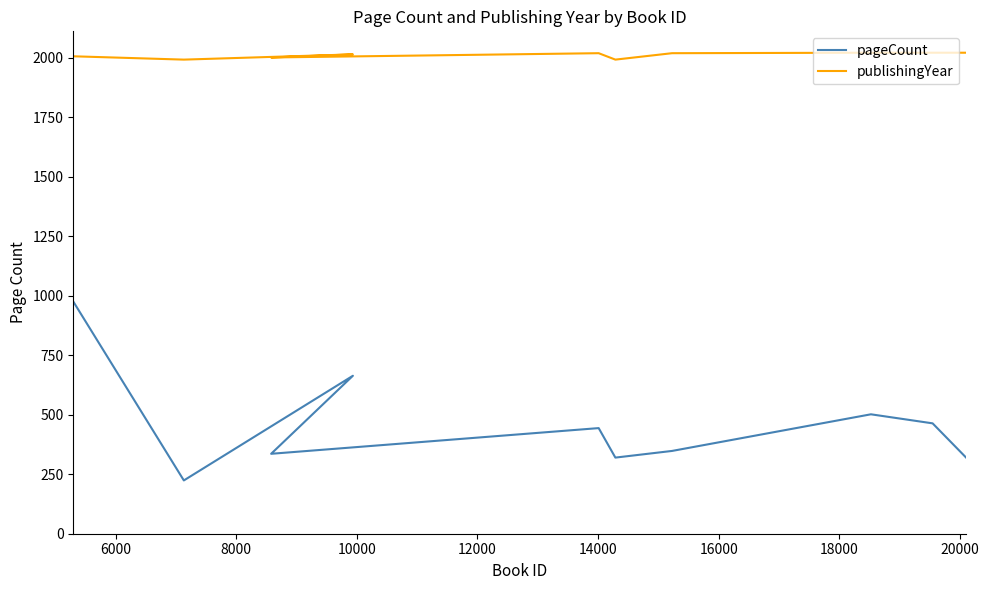

The value of publishingYear at 14000 is 785. True or false?

False